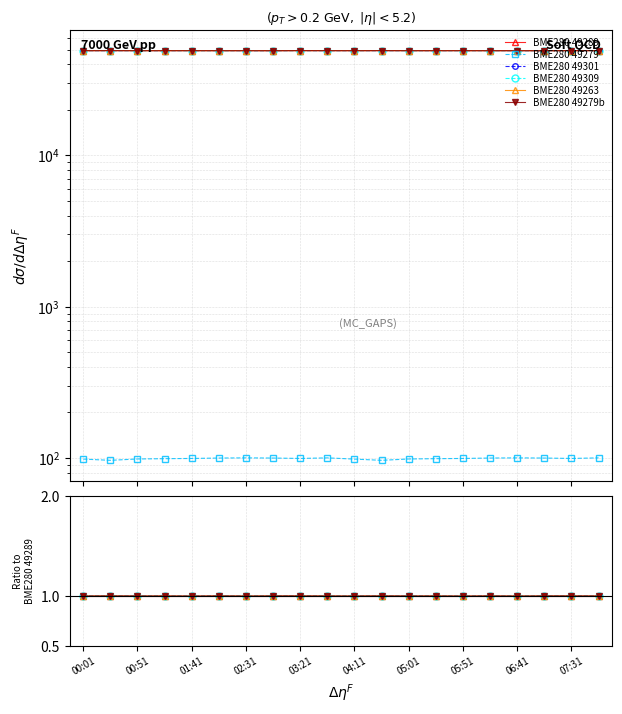

Reading right to left, extract all data points from this chart.

BME280 49289: 1.0	1.0	1.0	1.0	1.0	1.0	1.0	1.0	1.0	1.0	1.0	1.0	1.0	1.0	1.0	1.0	1.0	1.0	1.0	1.0
BME280 49279: 0.0	0.0	0.0	0.0	0.0	0.0	0.0	0.0	0.0	0.0	0.0	0.0	0.0	0.0	0.0	0.0	0.0	0.0	0.0	0.0
BME280 49301: 1.0	1.0	1.0	1.0	1.0	1.0	1.0	1.0	1.0	1.0	1.0	1.0	1.0	1.0	1.0	1.0	1.0	1.0	1.0	1.0
BME280 49309: 1.0	1.0	1.0	1.0	1.0	1.0	1.0	1.0	1.0	1.0	1.0	1.0	1.0	1.0	1.0	1.0	1.0	1.0	1.0	1.0
BME280 49263: 1.0	1.0	1.0	1.0	1.0	1.0	1.0	1.0	1.0	1.0	1.0	1.0	1.0	1.0	1.0	1.0	1.0	1.0	1.0	1.0
BME280 49279b: 1.0	1.0	1.0	1.0	1.0	1.0	1.0	1.0	1.0	1.0	1.0	1.0	1.0	1.0	1.0	1.0	1.0	1.0	1.0	1.0